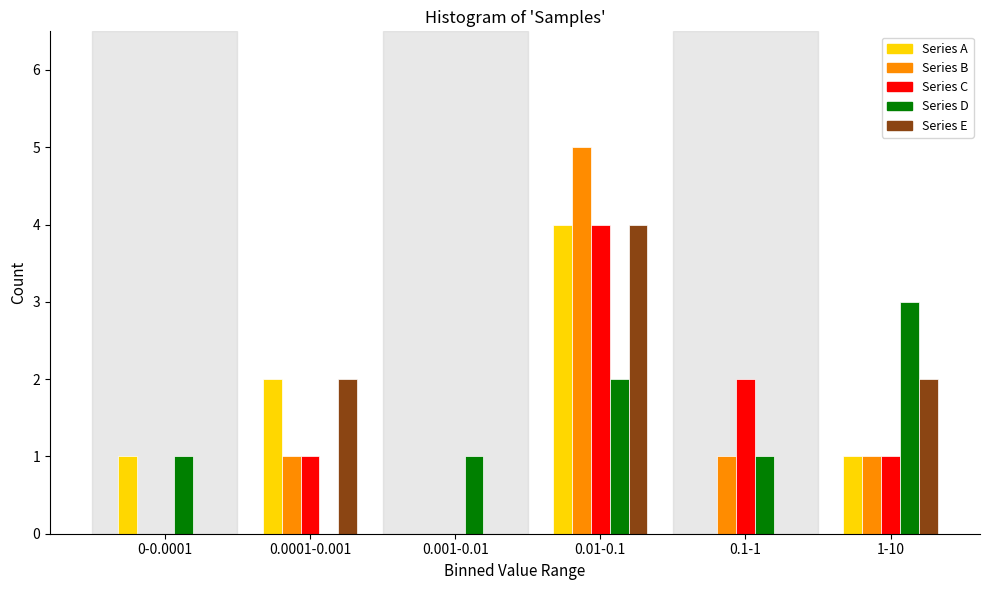

Reading left to right, what are all the values shown in this chart?

Series A: 0-0.0001=1	0.0001-0.001=2	0.001-0.01=0	0.01-0.1=4	0.1-1=0	1-10=1
Series B: 0-0.0001=0	0.0001-0.001=1	0.001-0.01=0	0.01-0.1=5	0.1-1=1	1-10=1
Series C: 0-0.0001=0	0.0001-0.001=1	0.001-0.01=0	0.01-0.1=4	0.1-1=2	1-10=1
Series D: 0-0.0001=1	0.0001-0.001=0	0.001-0.01=1	0.01-0.1=2	0.1-1=1	1-10=3
Series E: 0-0.0001=0	0.0001-0.001=2	0.001-0.01=0	0.01-0.1=4	0.1-1=0	1-10=2